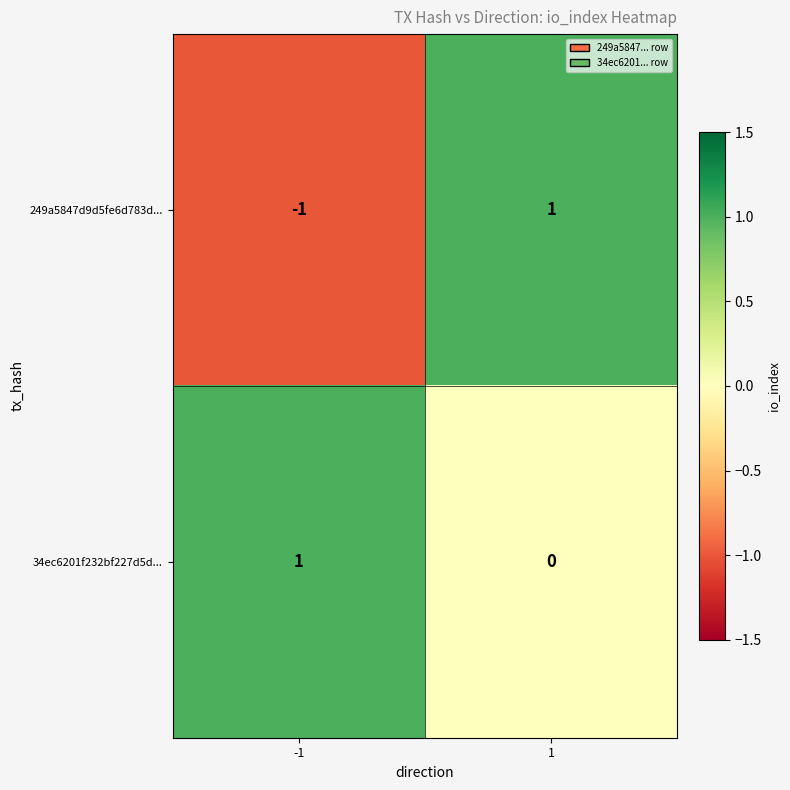

Reading right to left, transcribe all the data shown in this chart.

249a5847d9d5fe6d783d...: 1	-1
34ec6201f232bf227d5d...: 0	1